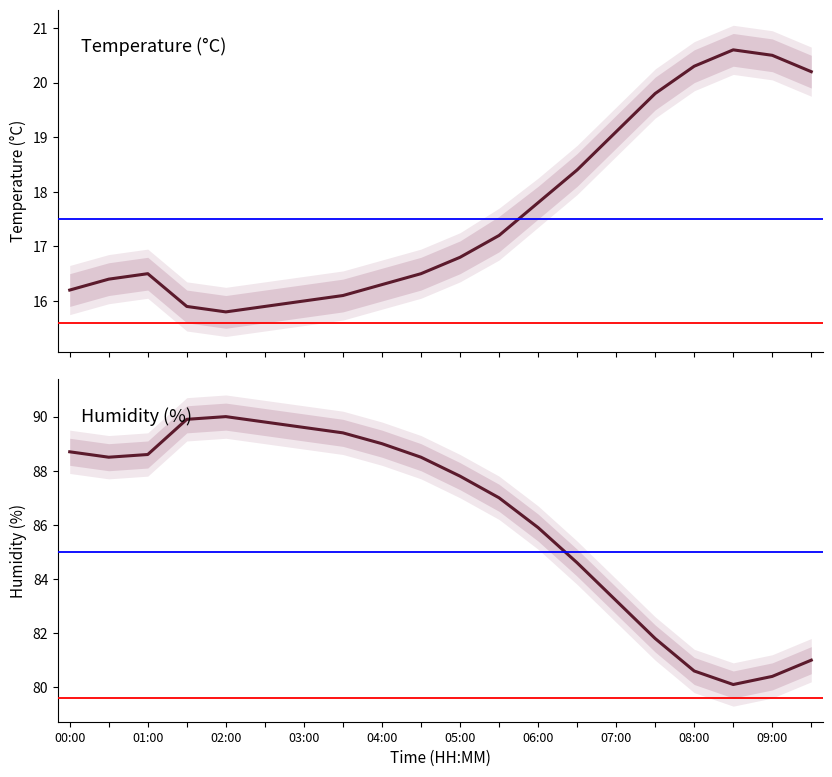

True or false: temperature and humidity intersect in this chart.

False